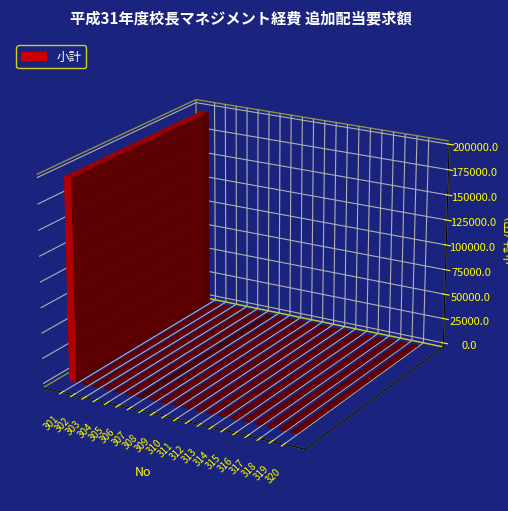

Reading right to left, transcribe all the data shown in this chart.

0	0	0	0	0	0	0	0	0	0	0	0	0	0	0	0	0	0	0	199000